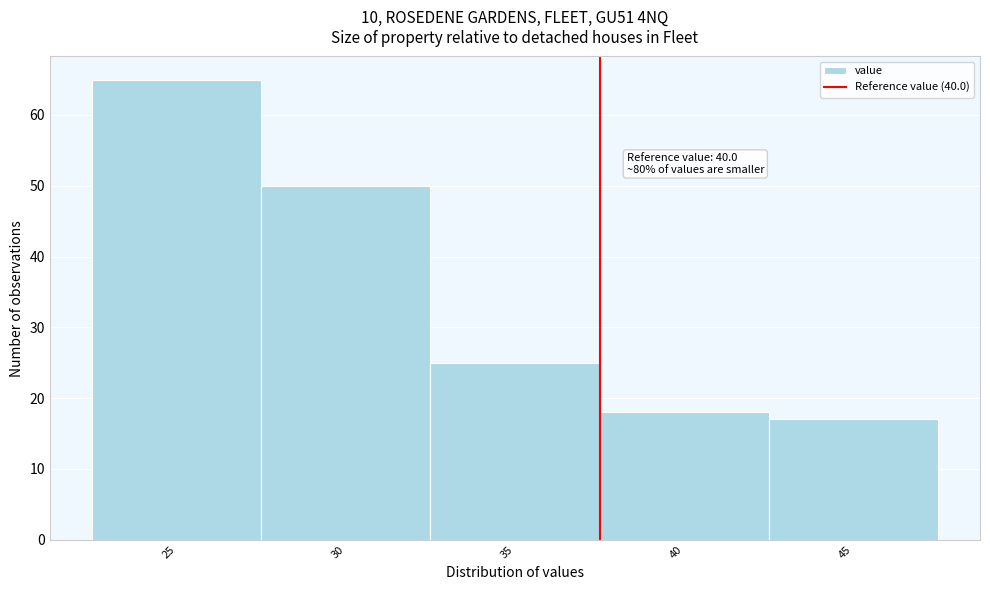

Reading left to right, transcribe all the data shown in this chart.

25=65	30=50	35=25	40=18	45=17